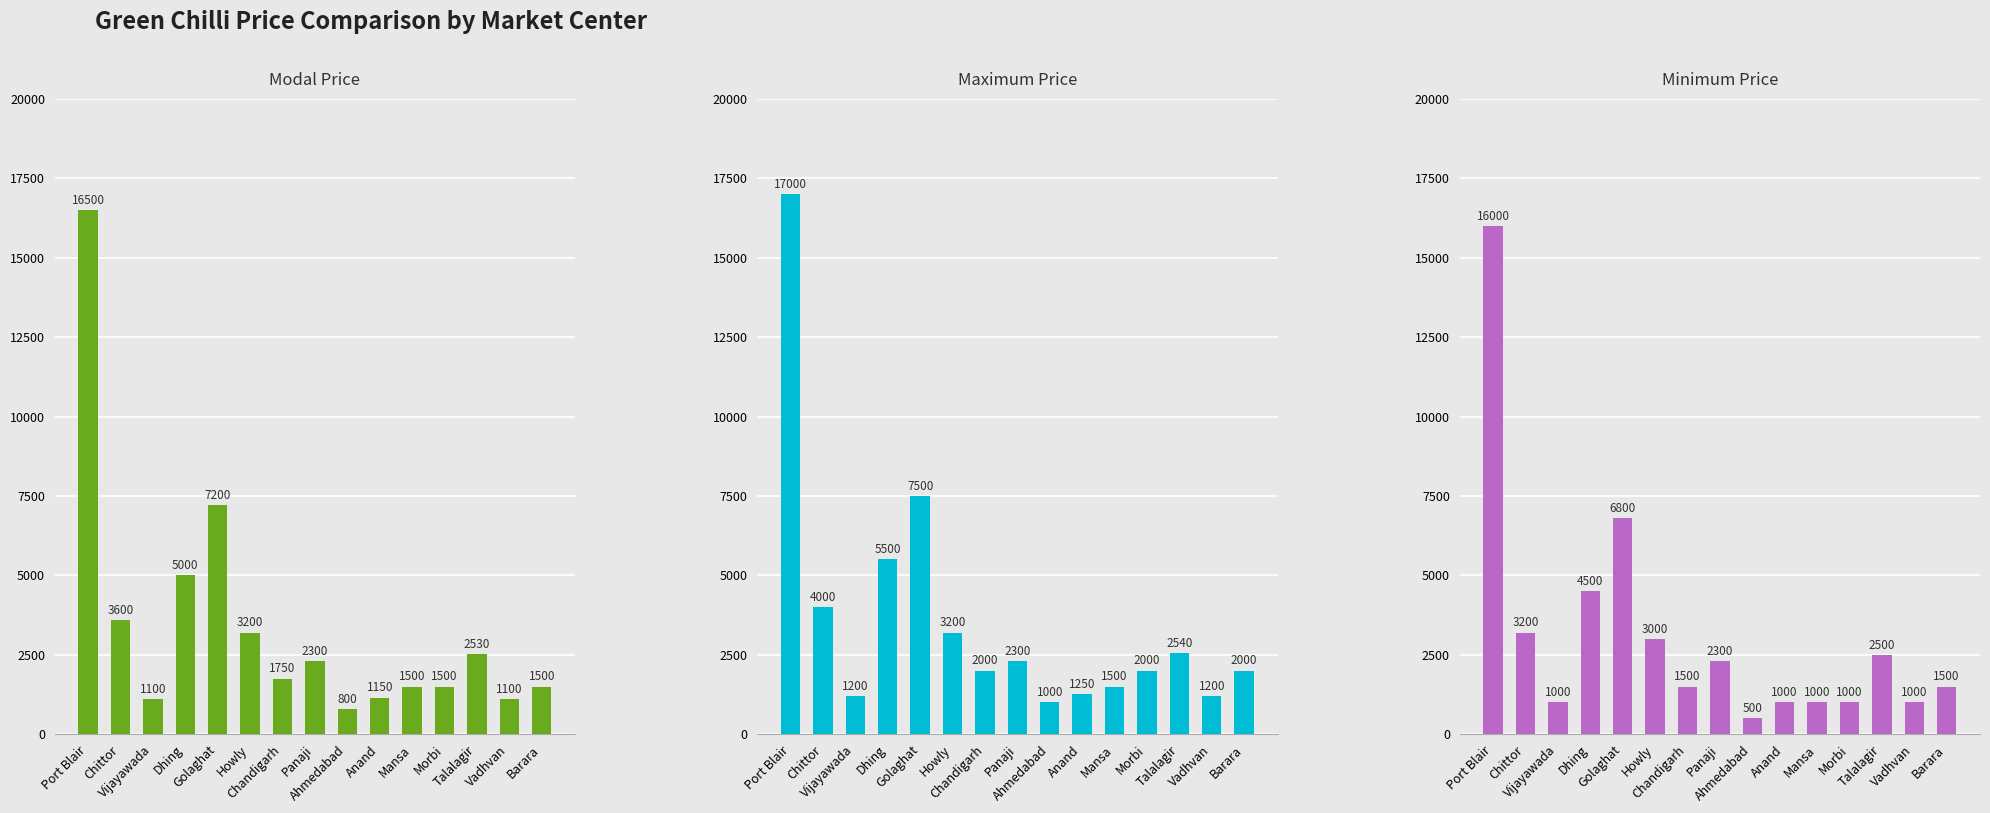

The Minimum Price series shows 1000 at Mansa. True or false?

True